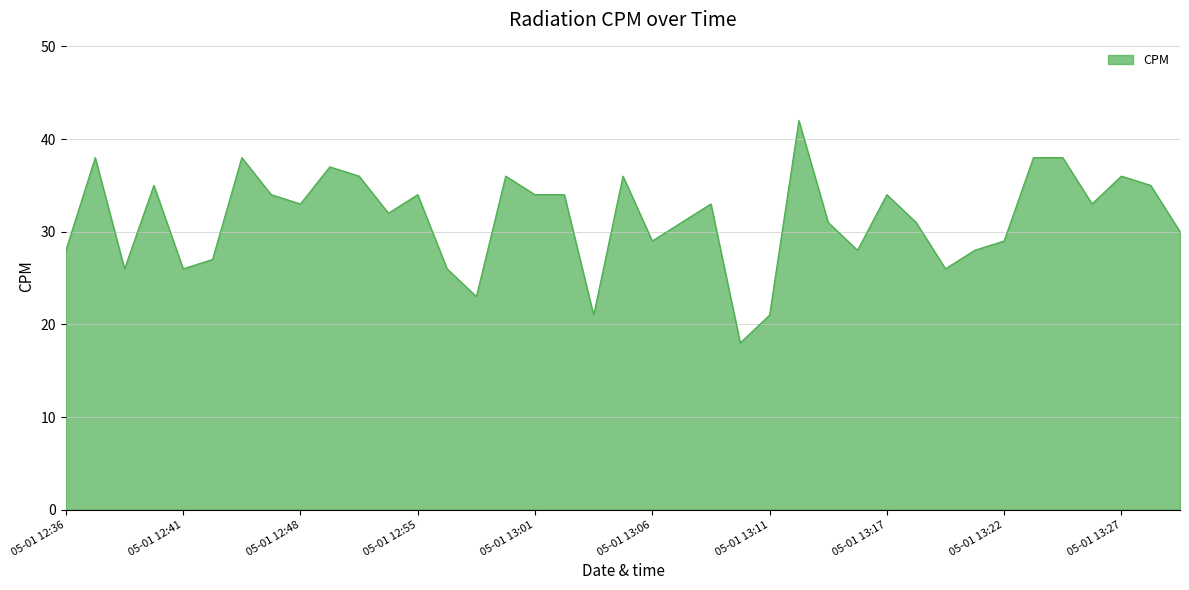

What is the difference between the maximum and minimum values?

24